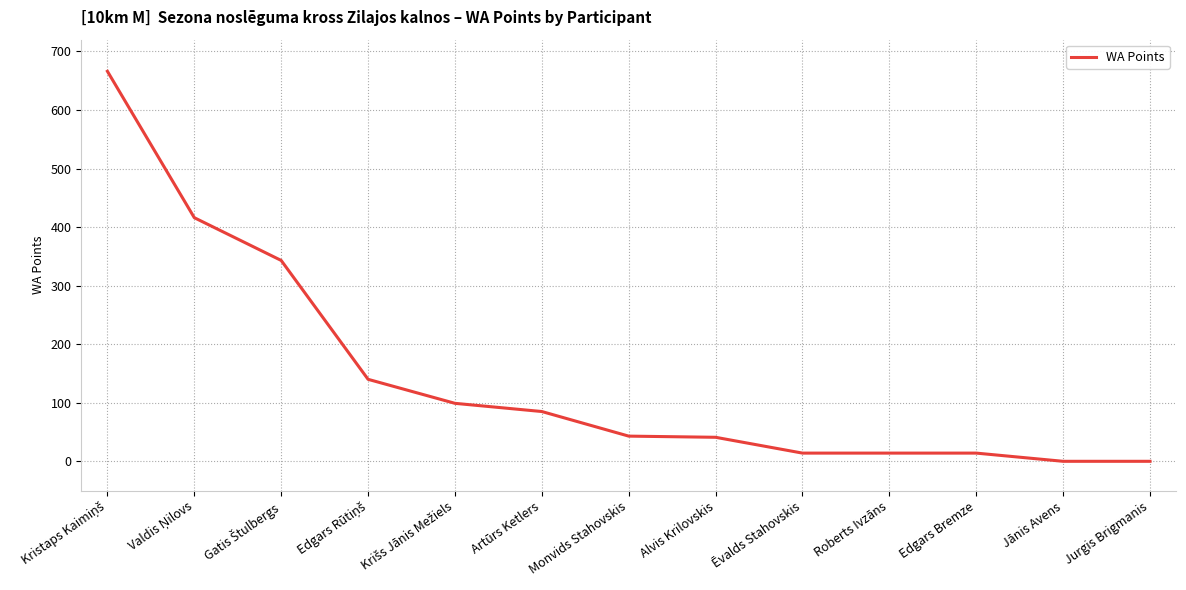

True or false: there are more than 2 points higher than both neighbors.

False